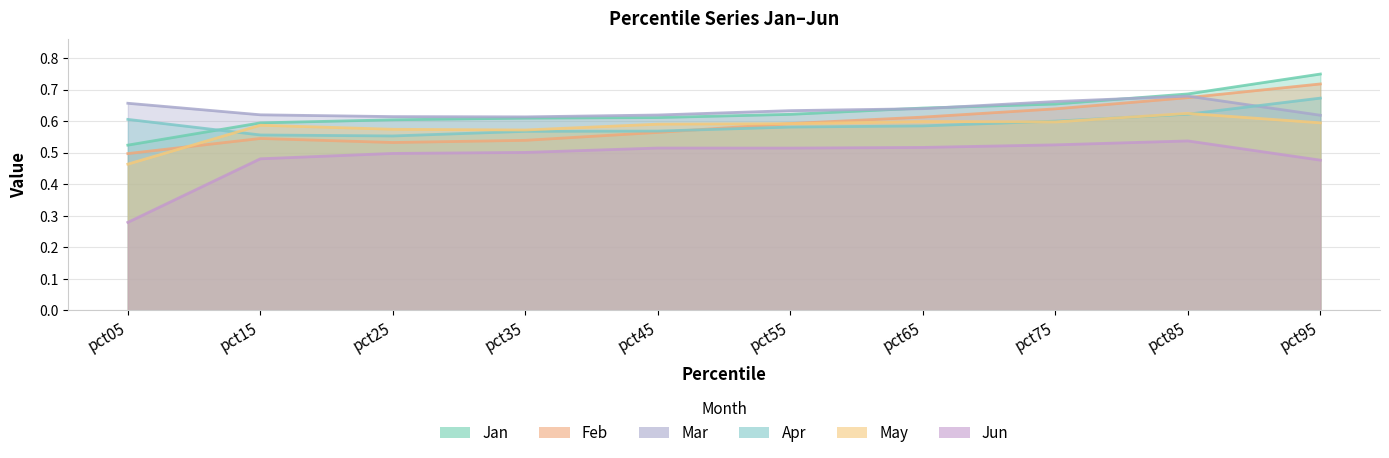

How many lines are shown in the chart?

6